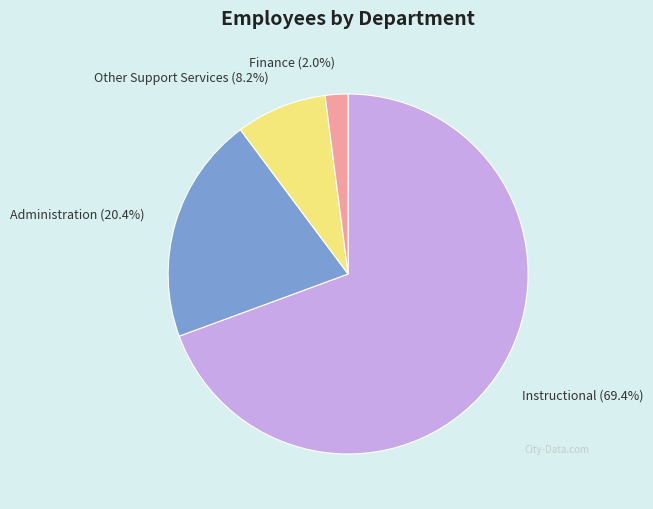

How much of the chart is everything except Other Support Services?

91.8%